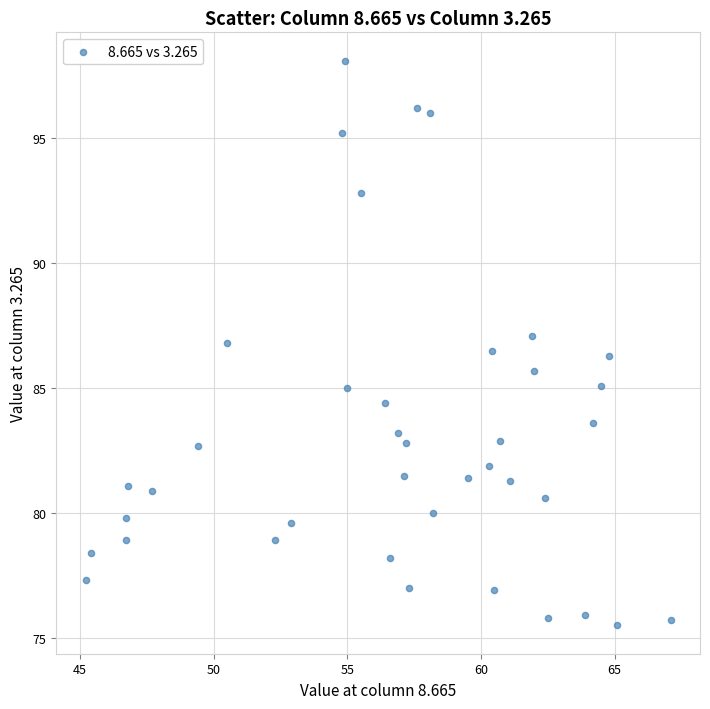

What is the range of Y values (max minus min)?

22.6